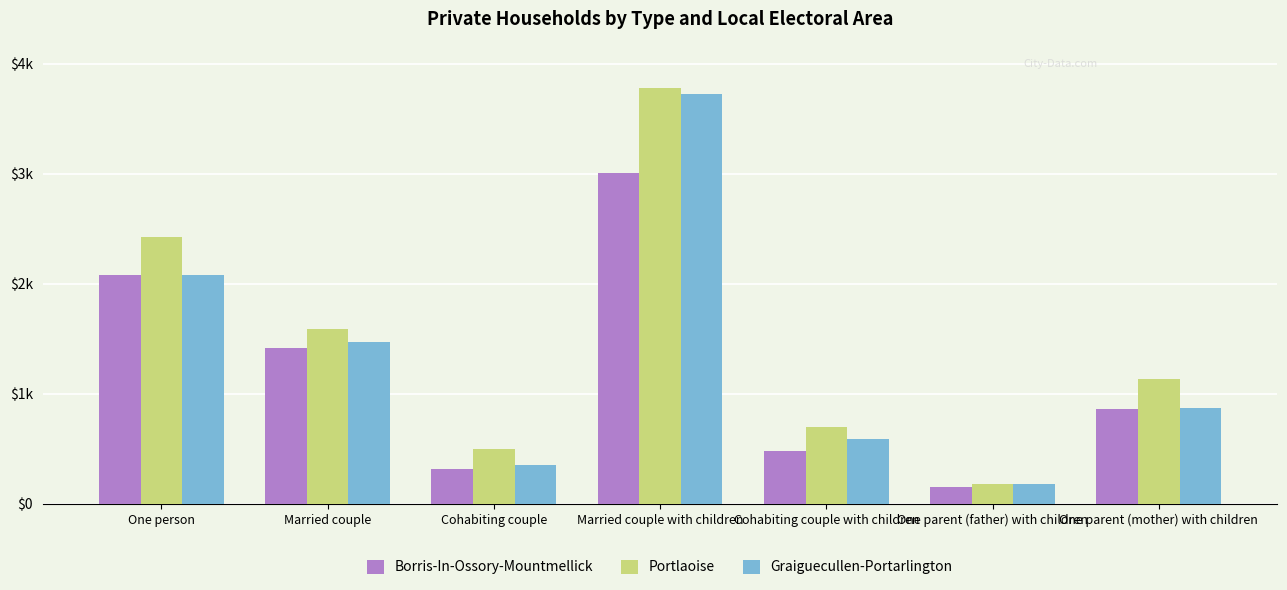

Reading left to right, list all the values displayed in this chart.

Borris-In-Ossory-Mountmellick: One person=2081	Married couple=1415	Cohabiting couple=314	Married couple with children=3003	Cohabiting couple with children=480	One parent (father) with children=155	One parent (mother) with children=860
Portlaoise: One person=2423	Married couple=1587	Cohabiting couple=496	Married couple with children=3777	Cohabiting couple with children=696	One parent (father) with children=184	One parent (mother) with children=1130
Graiguecullen-Portarlington: One person=2076	Married couple=1469	Cohabiting couple=355	Married couple with children=3722	Cohabiting couple with children=593	One parent (father) with children=183	One parent (mother) with children=866